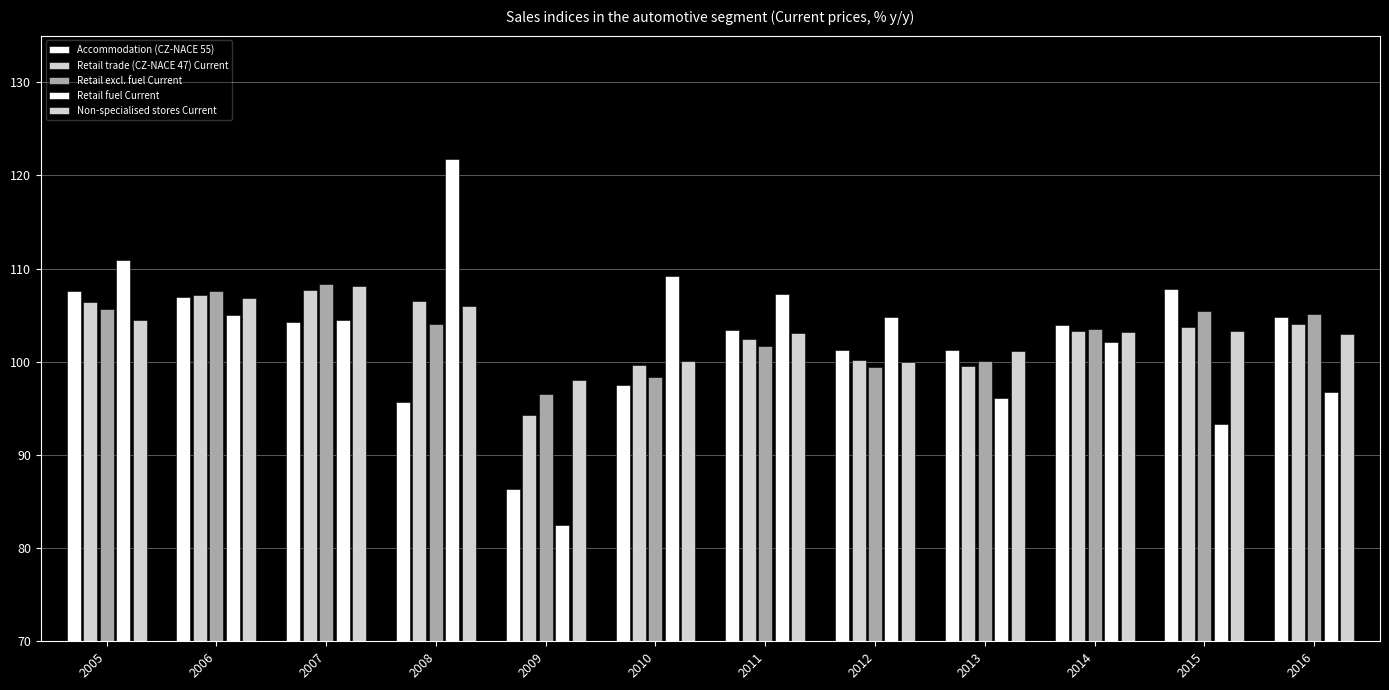

How many values in the Retail excl. fuel Current series are below 104?

6